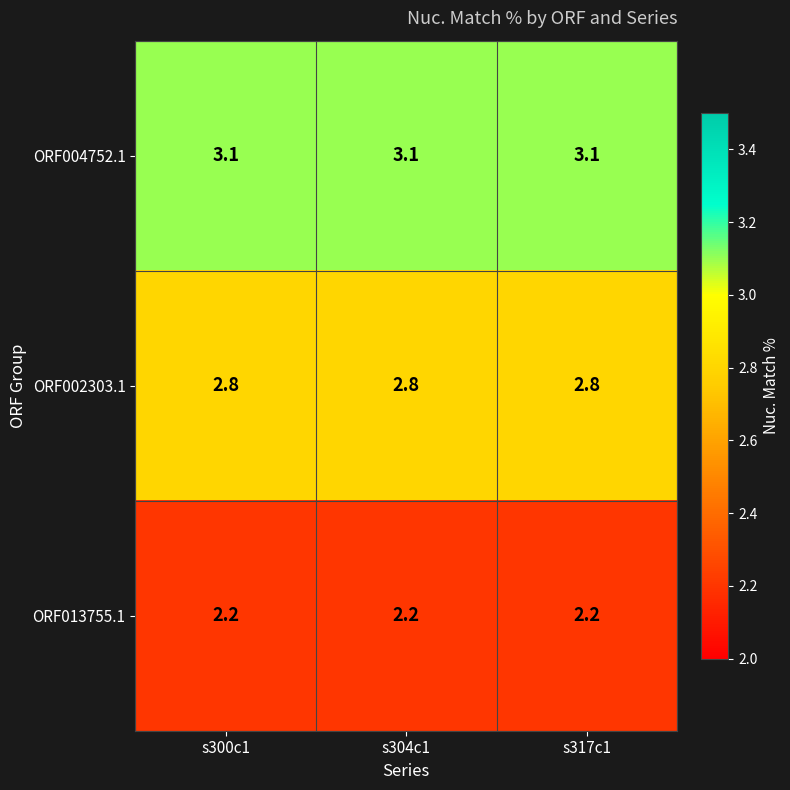

At how many categories does at least one series exceed 2?

3